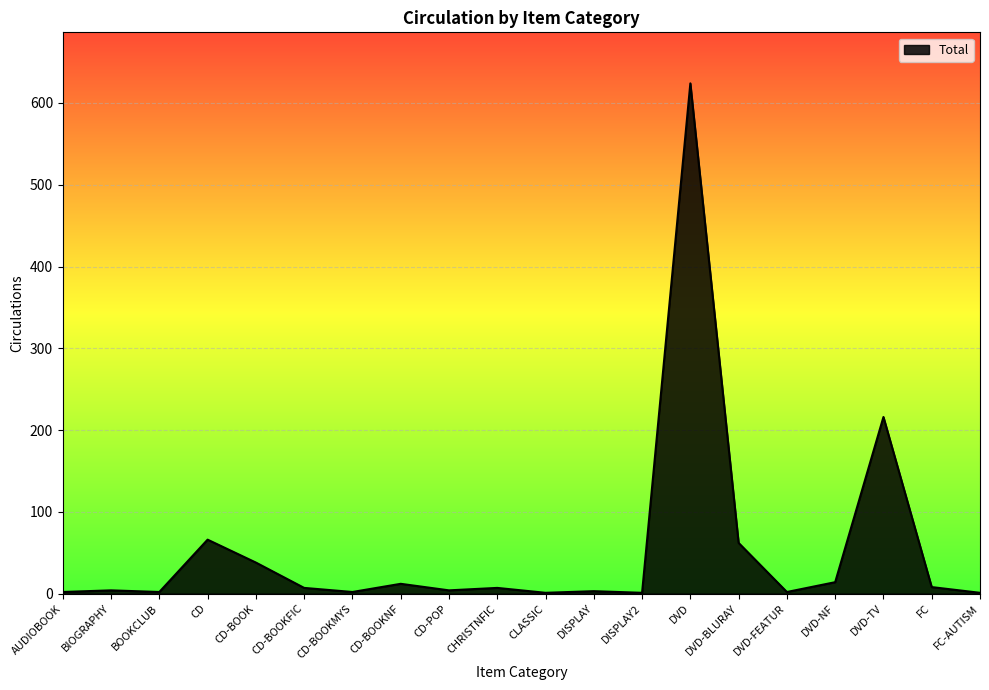

At which category does the chart reach its peak across all series?

DVD